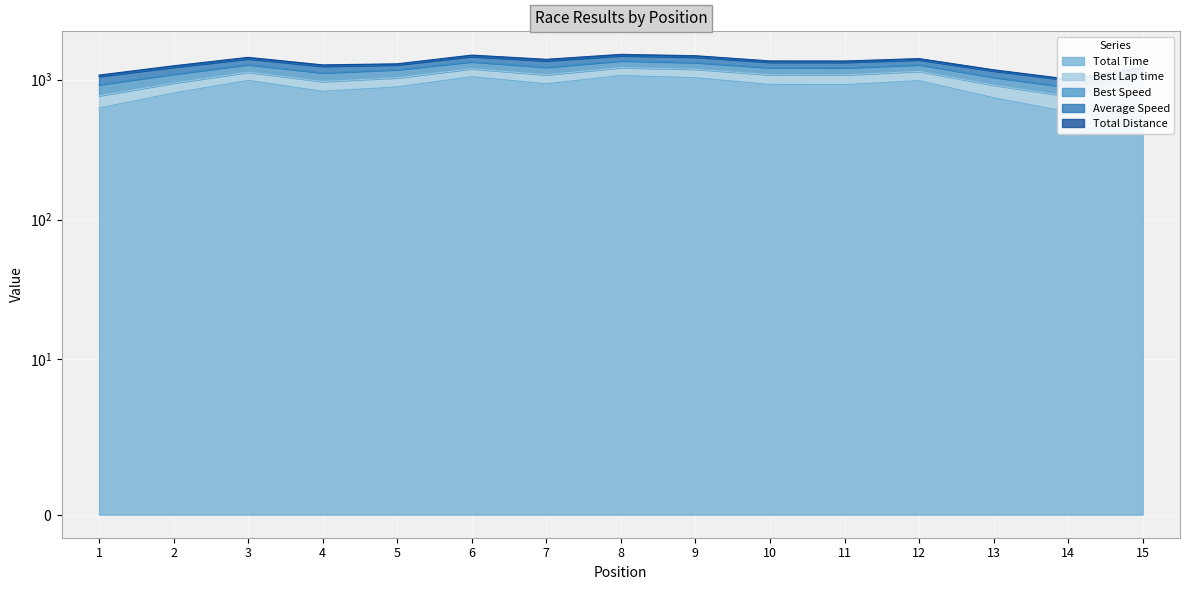

Which has a higher value, 3 or 2?

3